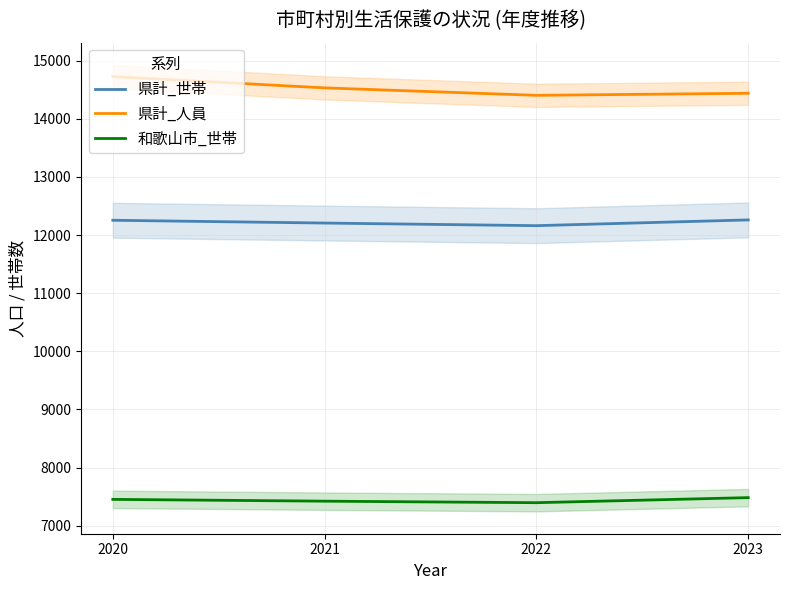

The 県計_世帯 series shows 12162 at 2022. True or false?

True